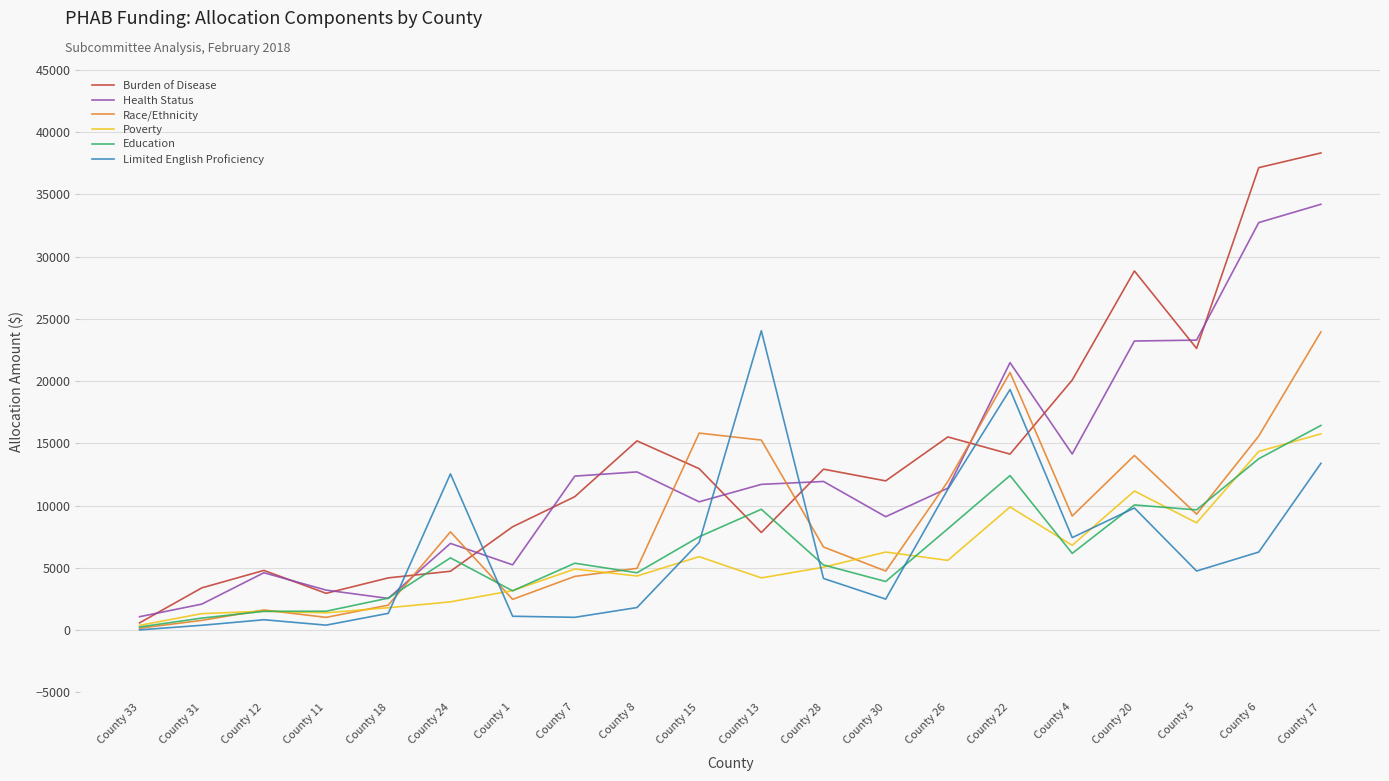

At which category does Limited English Proficiency reach its first local peak?

County 12